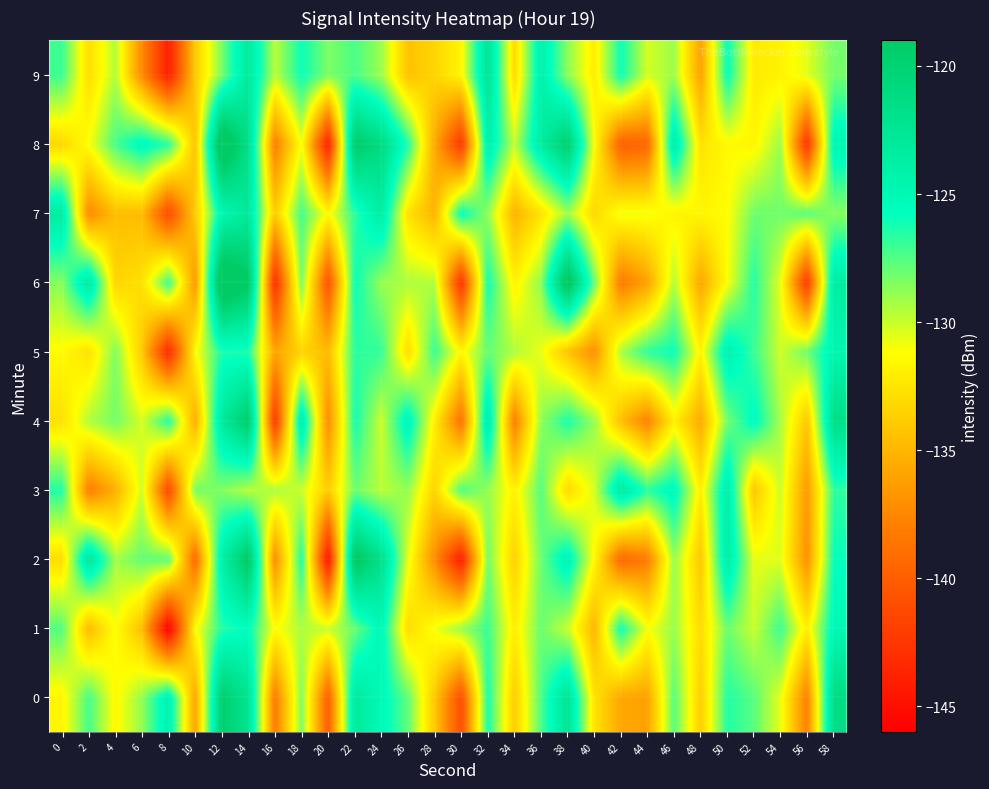

What is the smallest value displayed?

-146.2